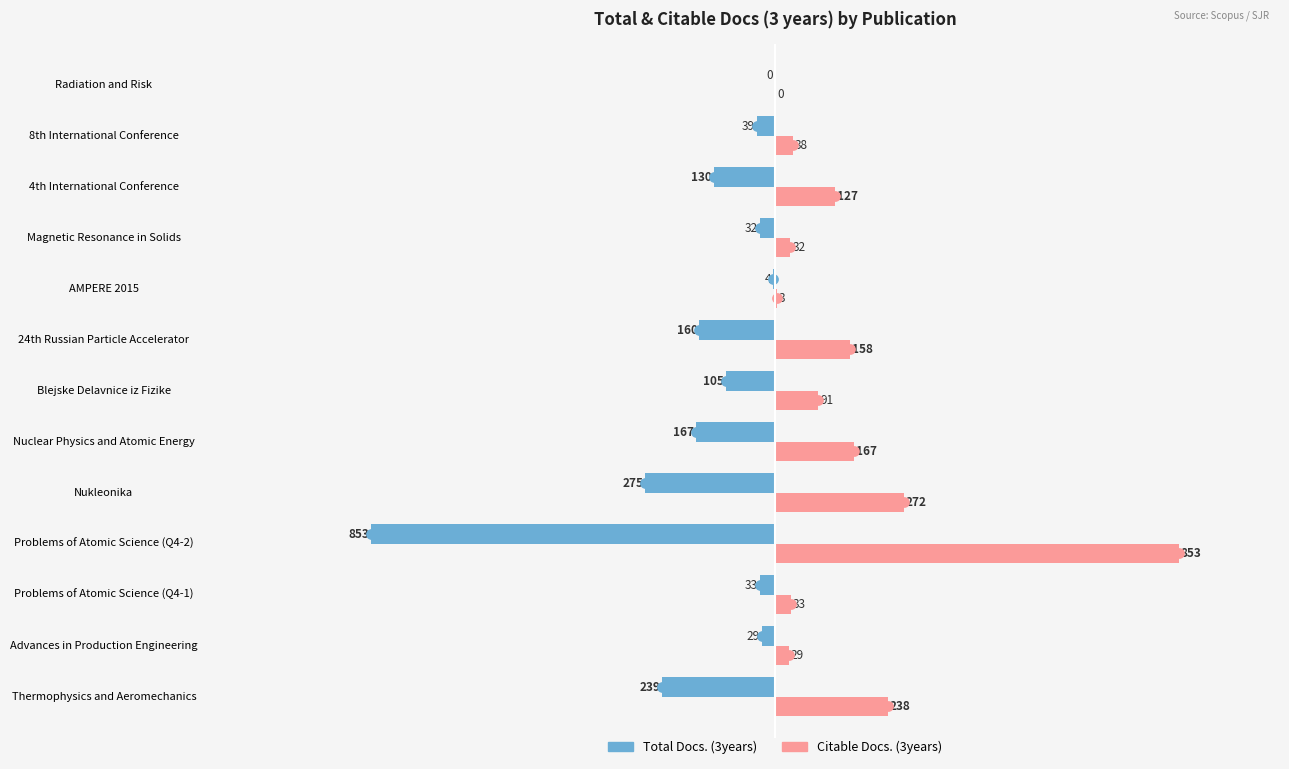

At how many categories does at least one series exceed 12?

11